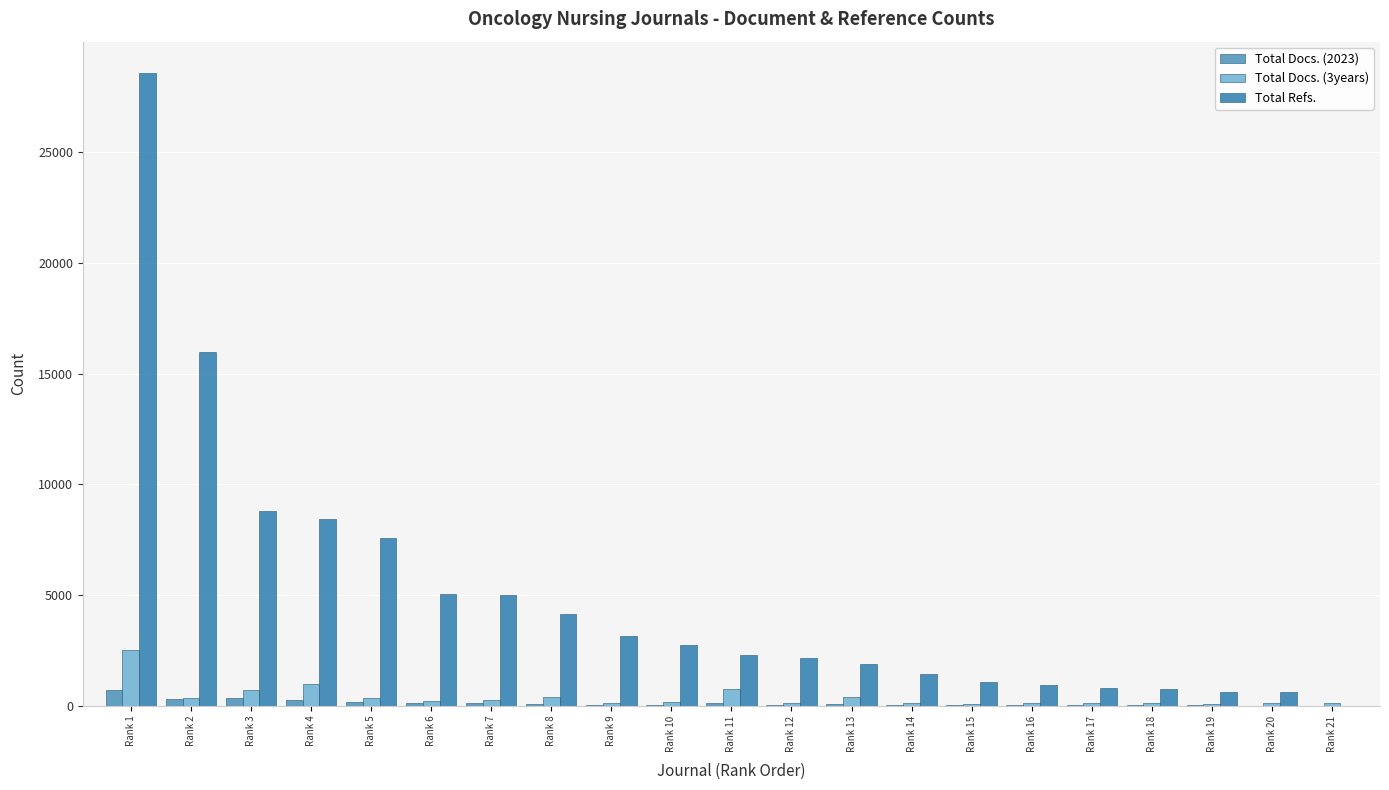

Count the number of data series in this chart.

3